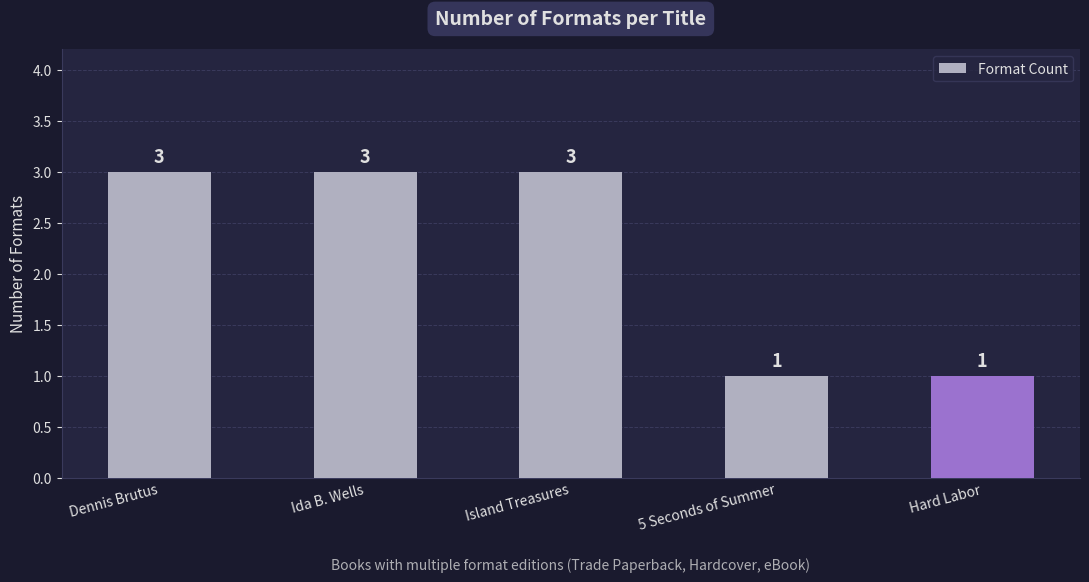

The value at Island Treasures is 3. True or false?

True